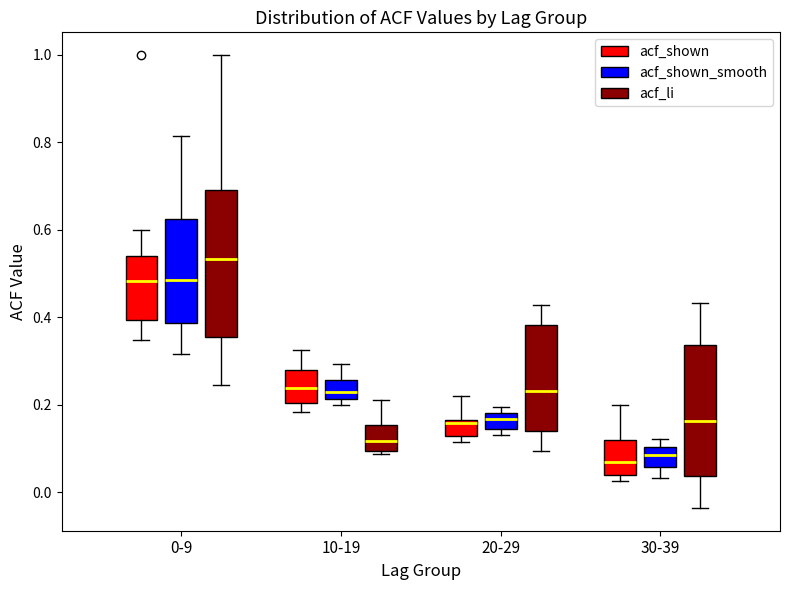

Where is the upper edge of the box for 20-29 (acf_shown) on the y-axis? The values are not printed on the chart, so give them approximately, as read against the axis.

0.16